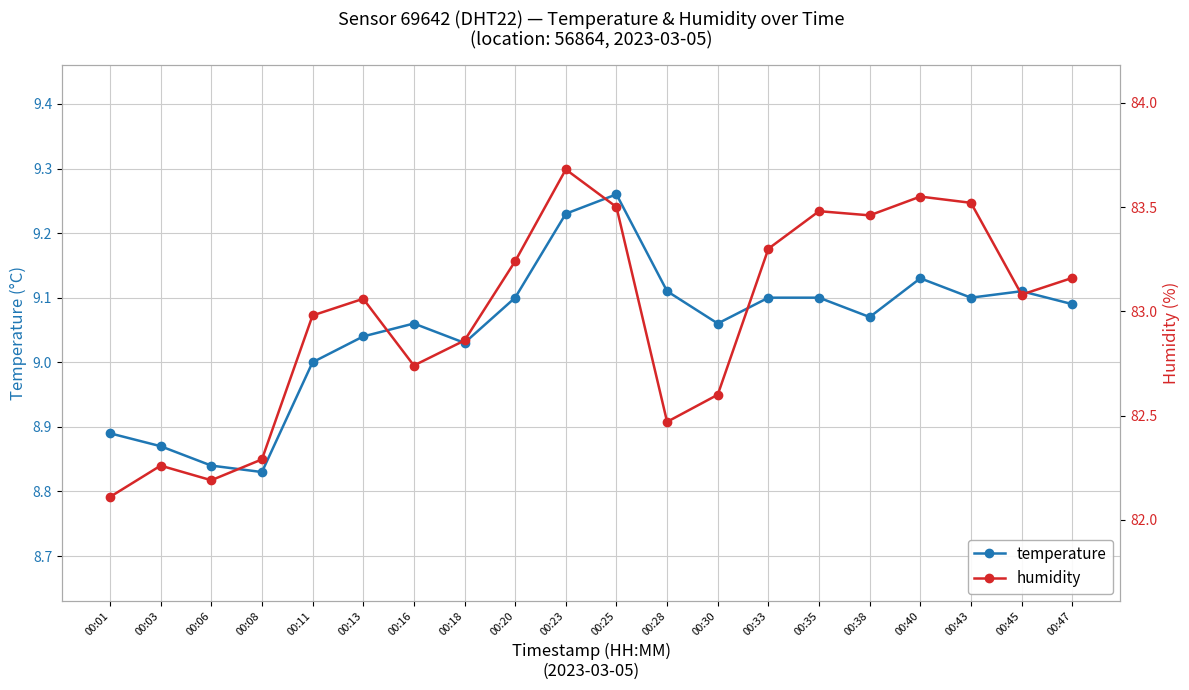

True or false: humidity has a value of 83.1 at 00:45.

True